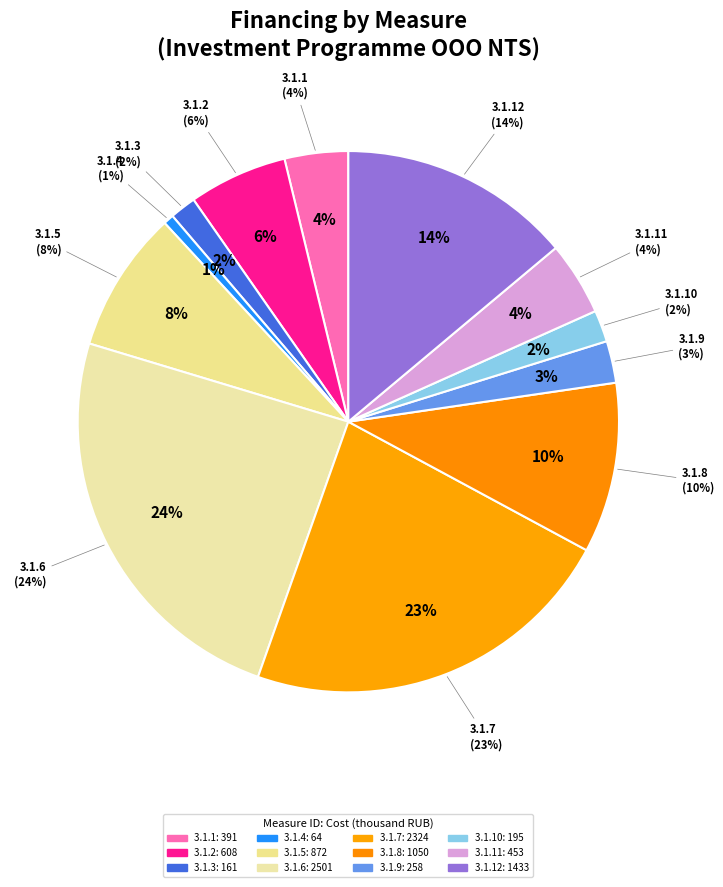

Rank the categories by value from highest to lowest.

3.1.6, 3.1.7, 3.1.12, 3.1.8, 3.1.5, 3.1.2, 3.1.11, 3.1.1, 3.1.9, 3.1.10, 3.1.3, 3.1.4